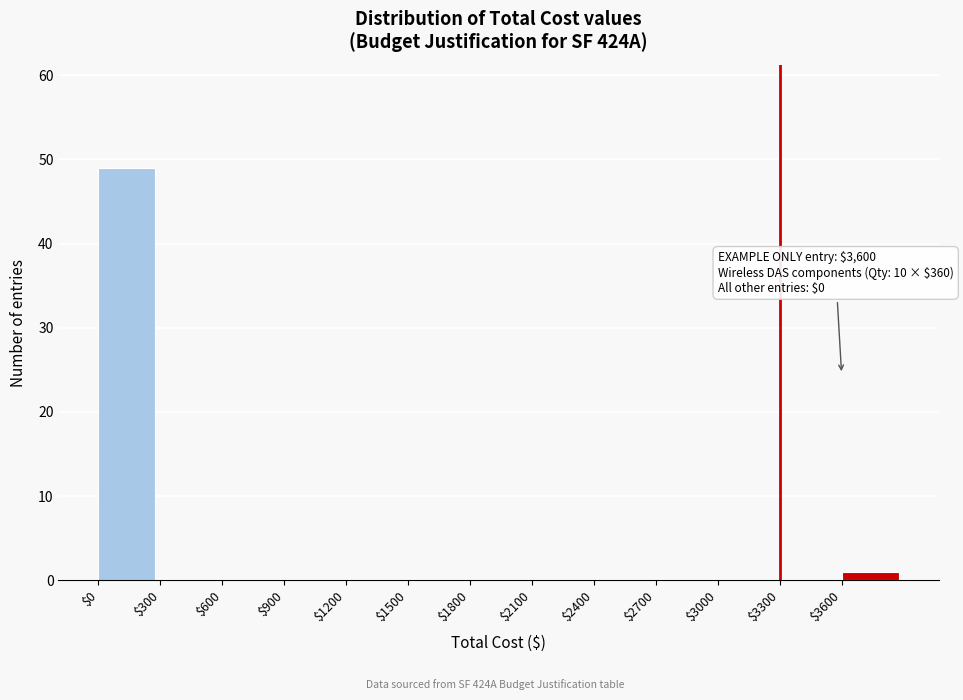

Over which range of the x-axis is the bar tallest?

0 to 300